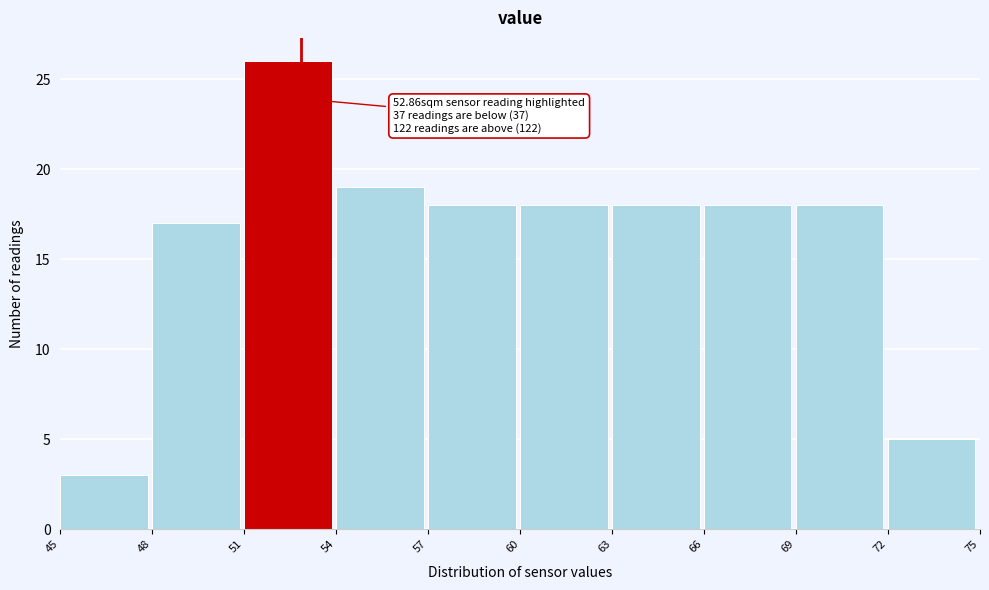

Which range on the x-axis has the tallest bar?

51 to 54